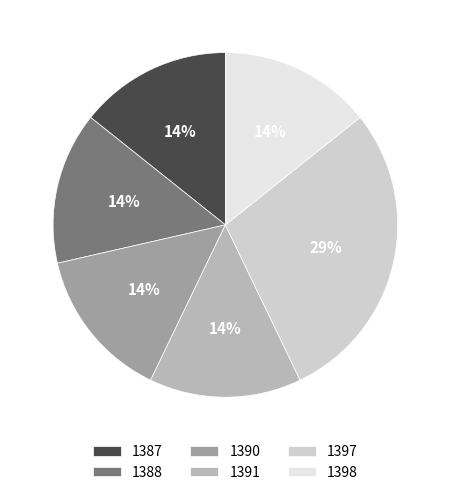

True or false: 1397 accounts for 29% of the total.

True